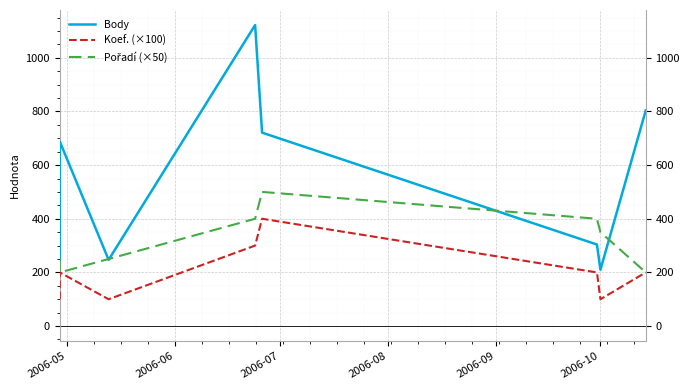

True or false: Koef. (×100) and Pořadí (×50) intersect in this chart.

False